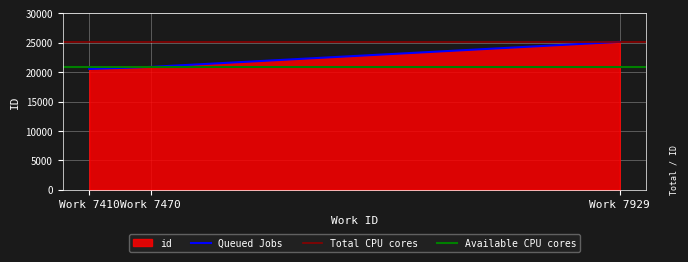

Reading left to right, what are all the values shown in this chart?

20543	20898	25155